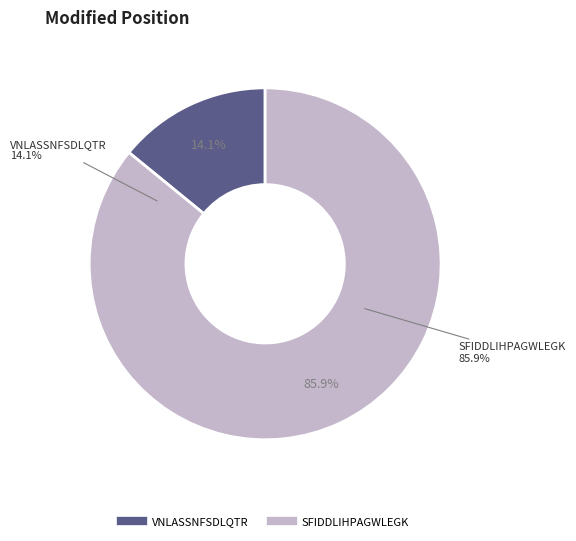

To the nearest percent, what percentage of the pie is SFIDDLIHPAGWLEGK?

86%